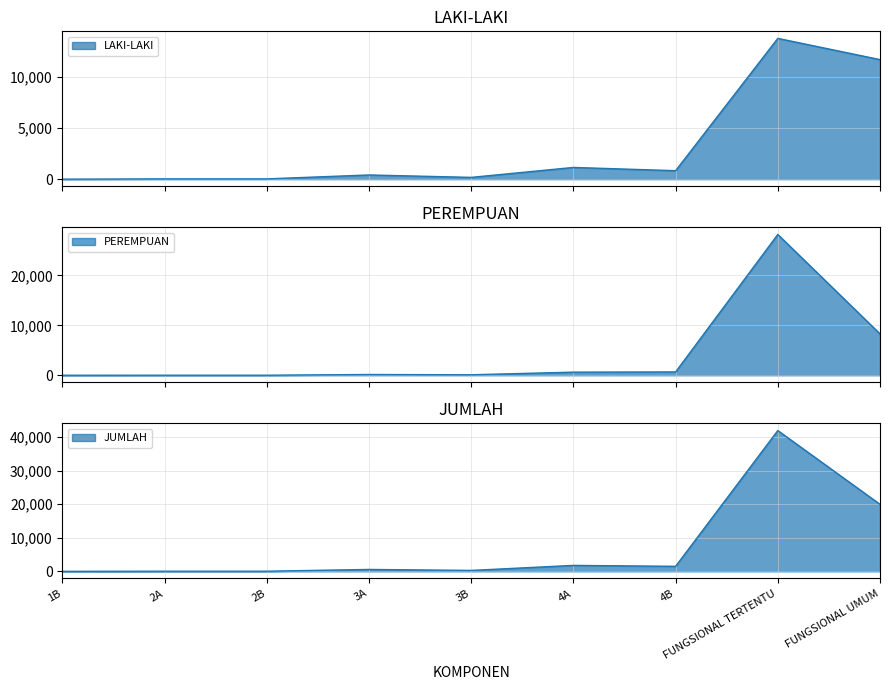

At which category does LAKI-LAKI reach its first local valley?

3B